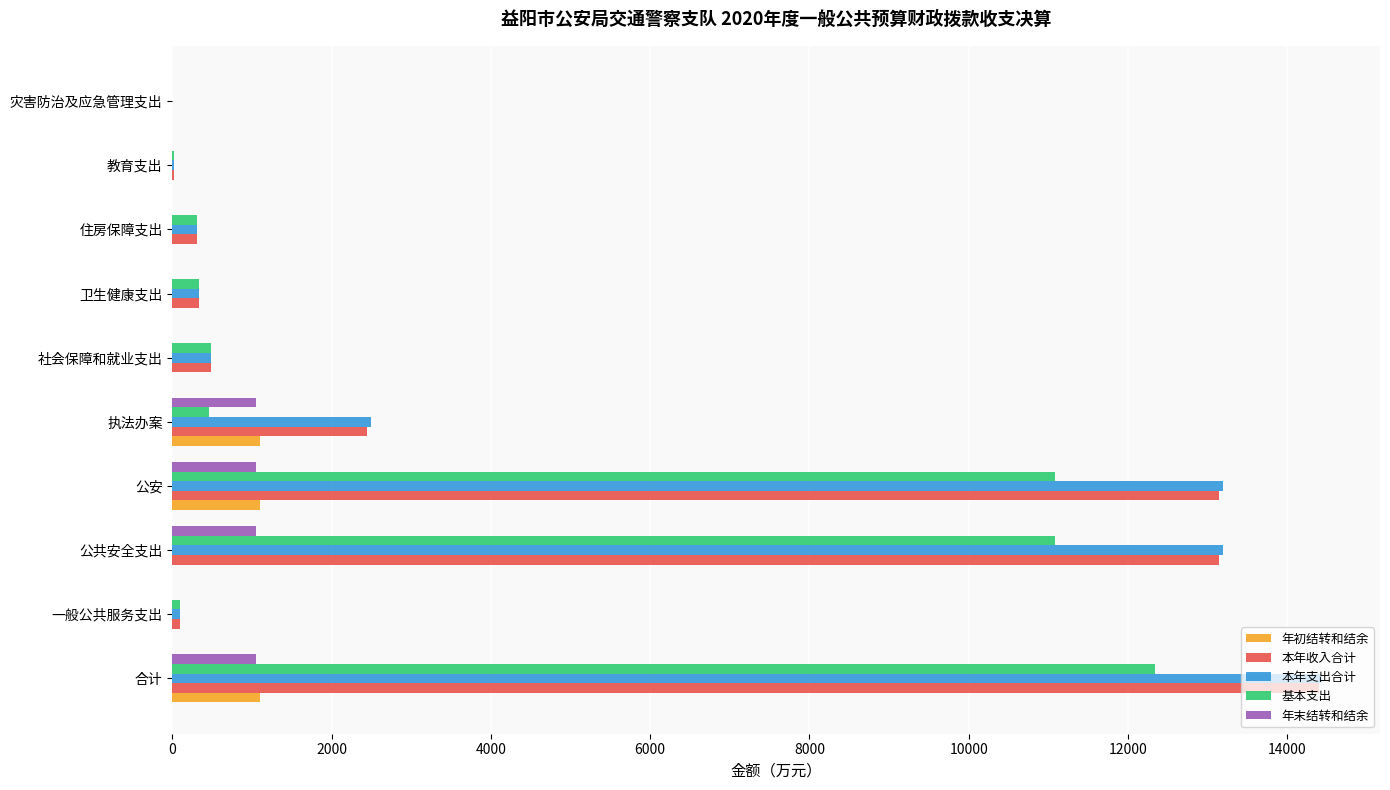

Is it true that 本年支出合计 equals 2491.6 at 执法办案?

True